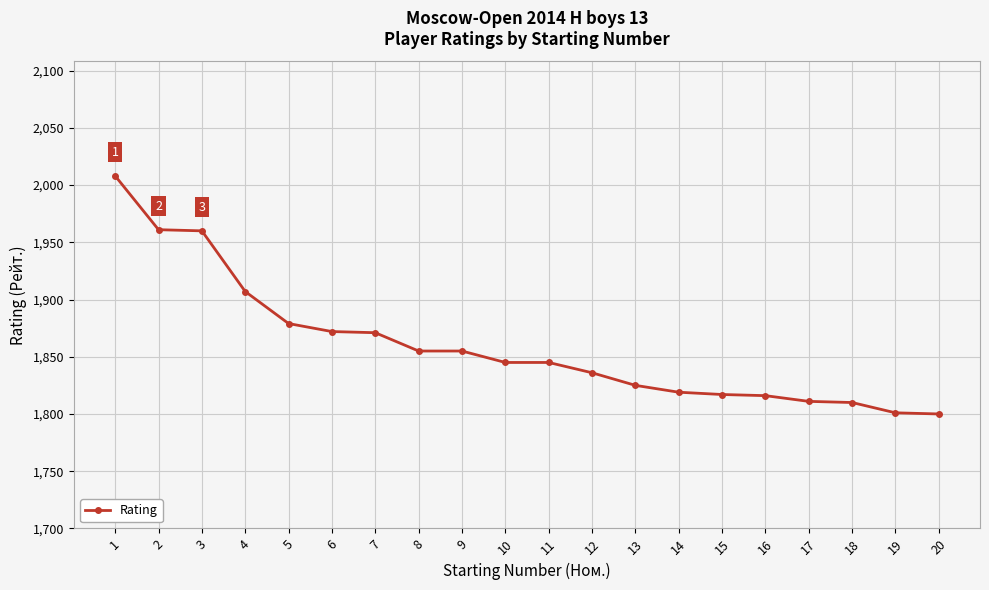

The chart shows a value of 2946 at 15. True or false?

False